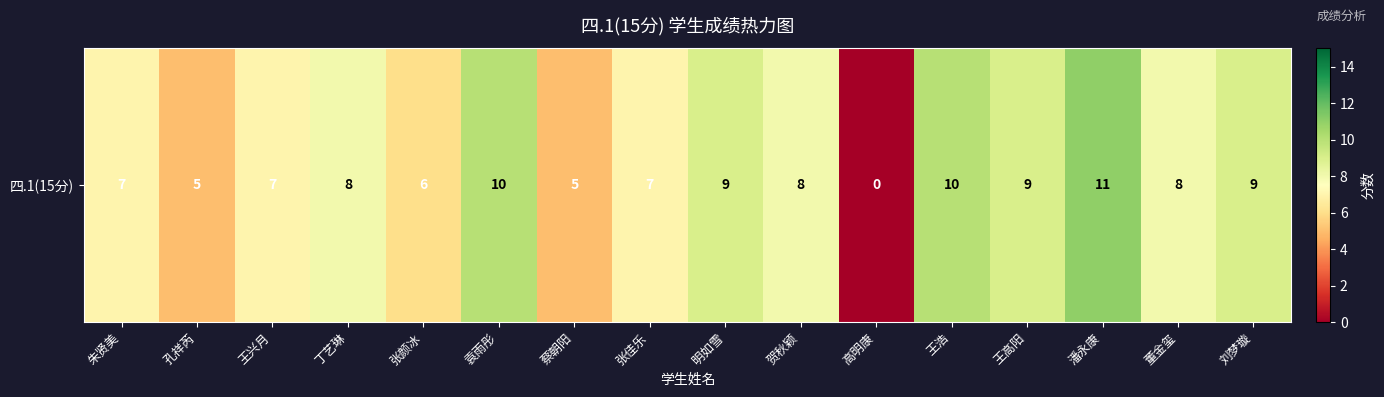

Reading left to right, transcribe all the data shown in this chart.

7	5	7	8	6	10	5	7	9	8	0	10	9	11	8	9